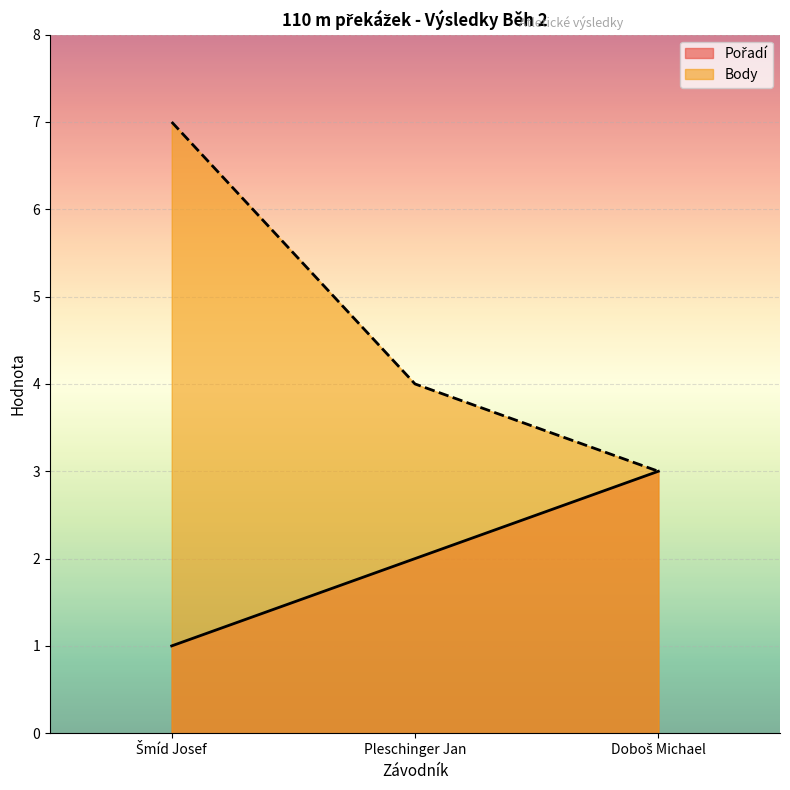

What is the label of the 2nd point from the left?

Pleschinger Jan